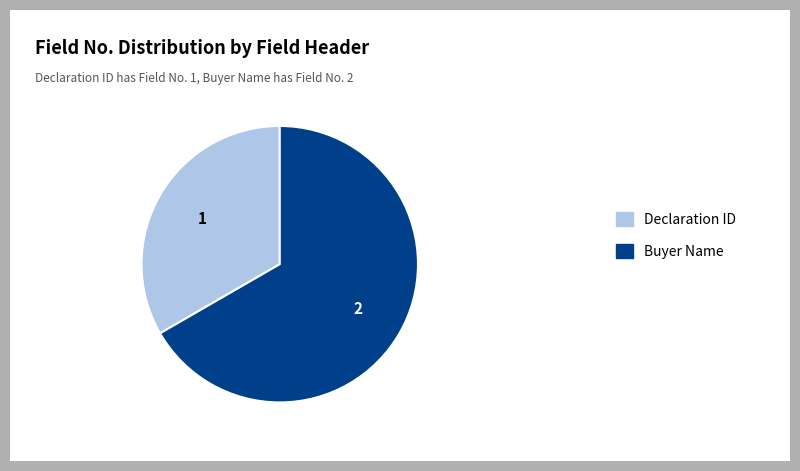

Approximately how many times larger is the value at Buyer Name compared to Declaration ID?

2.0